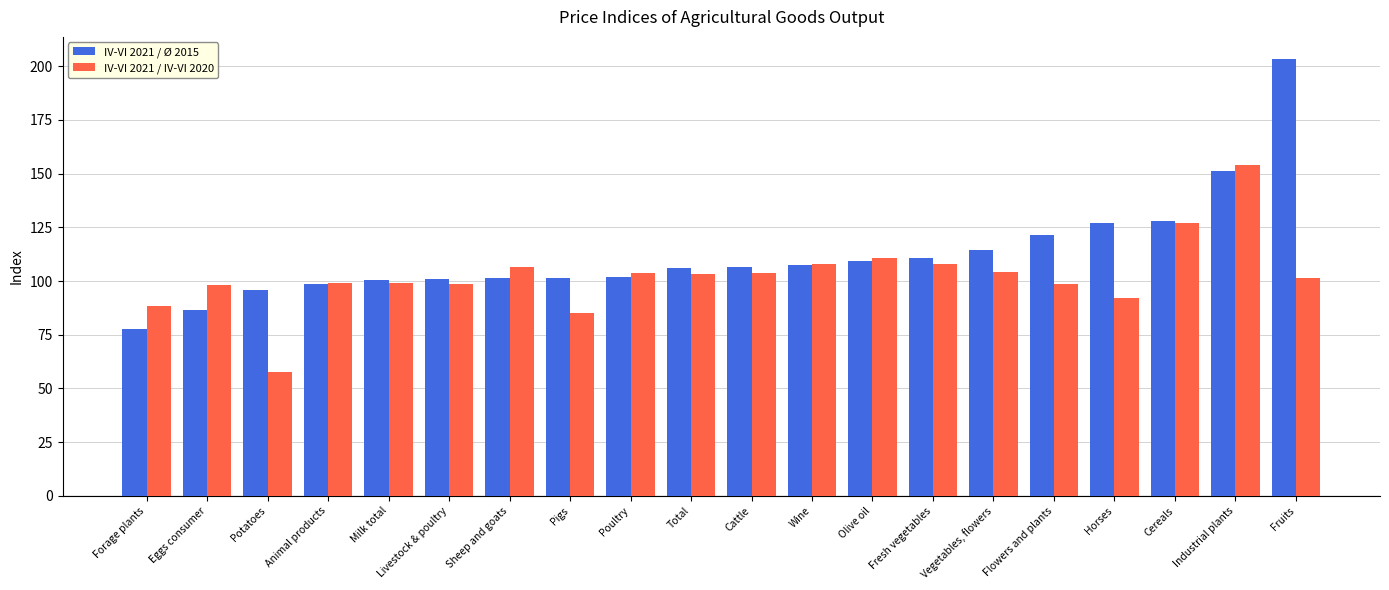

Is it true that IV-VI 2021 / Ø 2015 equals 114.5 at Vegetables, flowers?

True